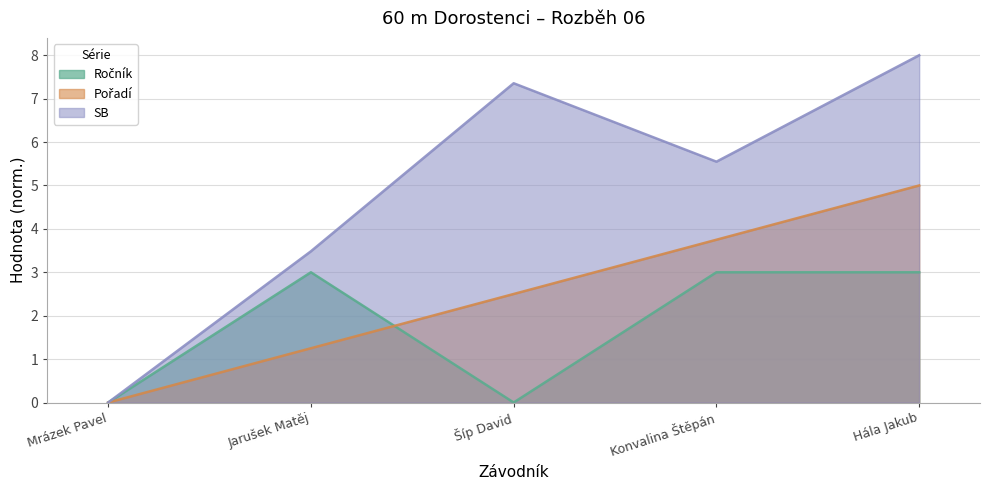

In SB, how many points are higher than both neighbors (excluding endpoints)?

1